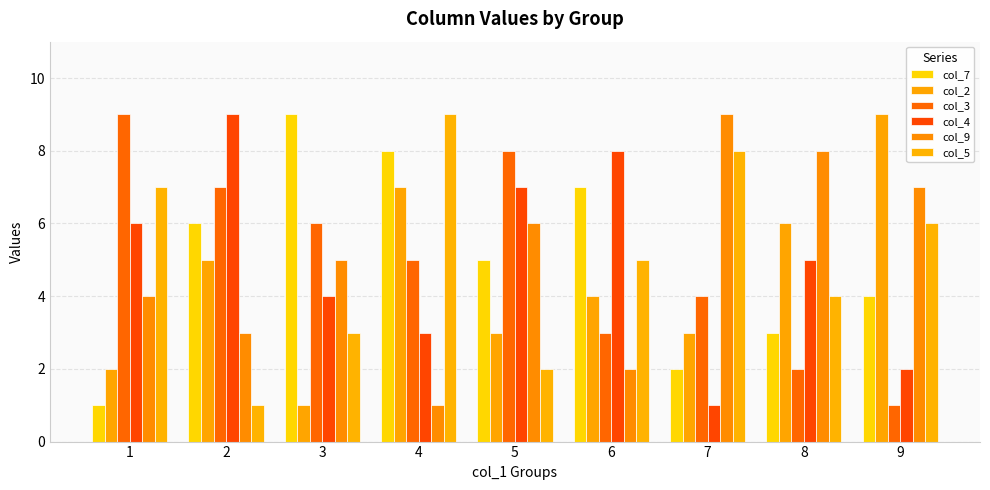

Where is col_7 nearest to the value 5?

5